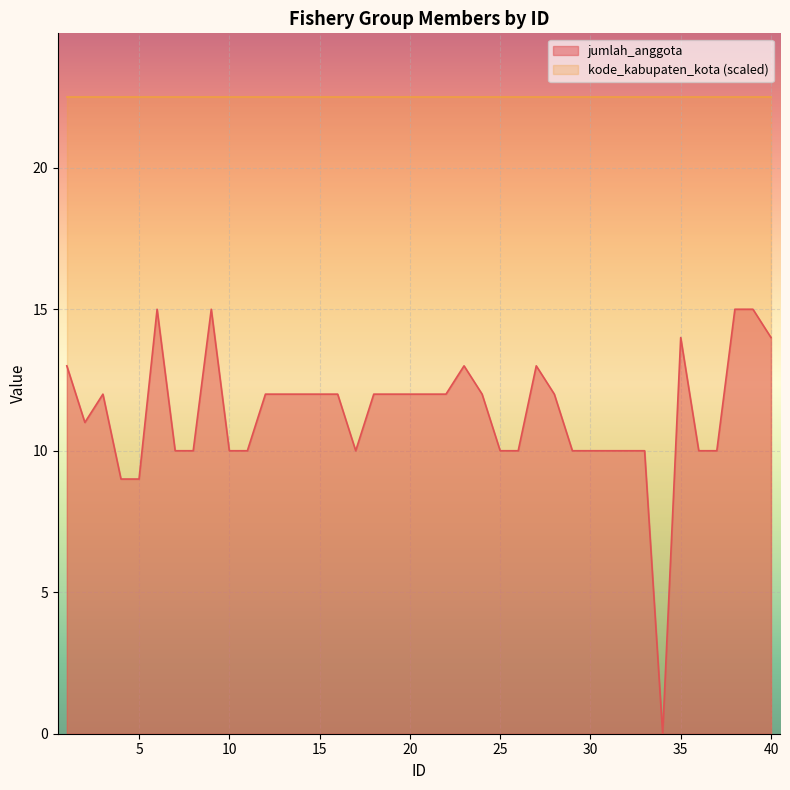

What is the maximum value shown in the chart?

22.5